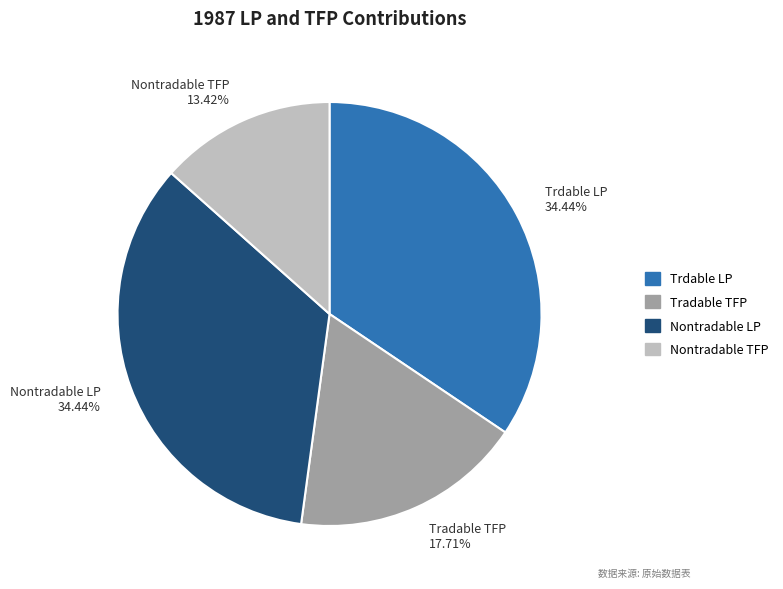

What percentage is NOT represented by Tradable TFP?

82.3%